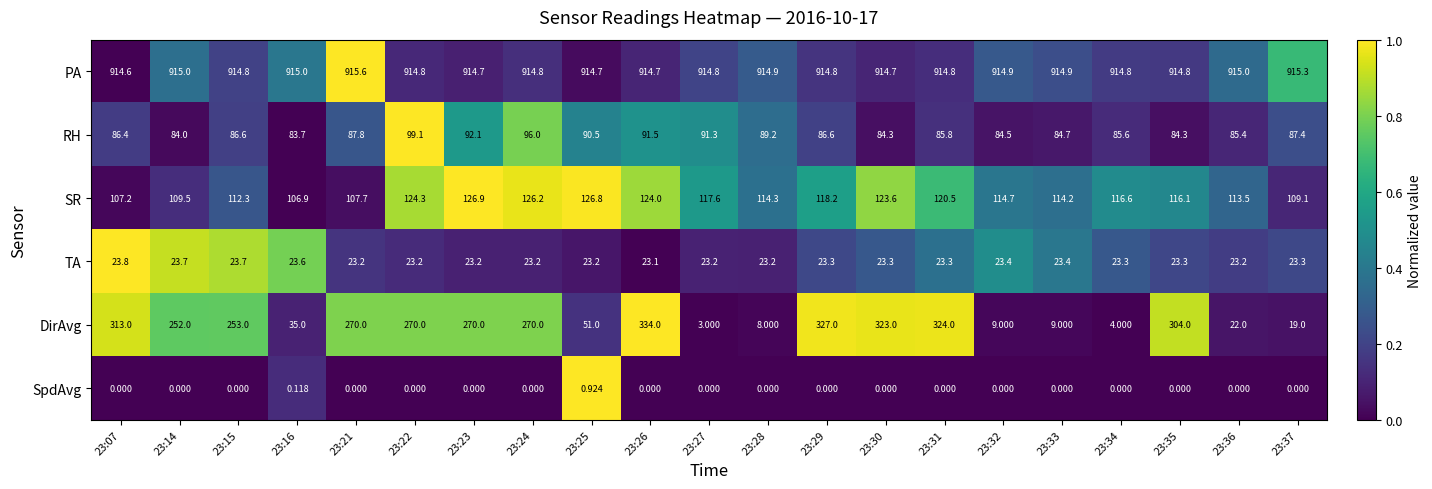

Between 23:07 and 23:27, which series saw the biggest shift?

DirAvg